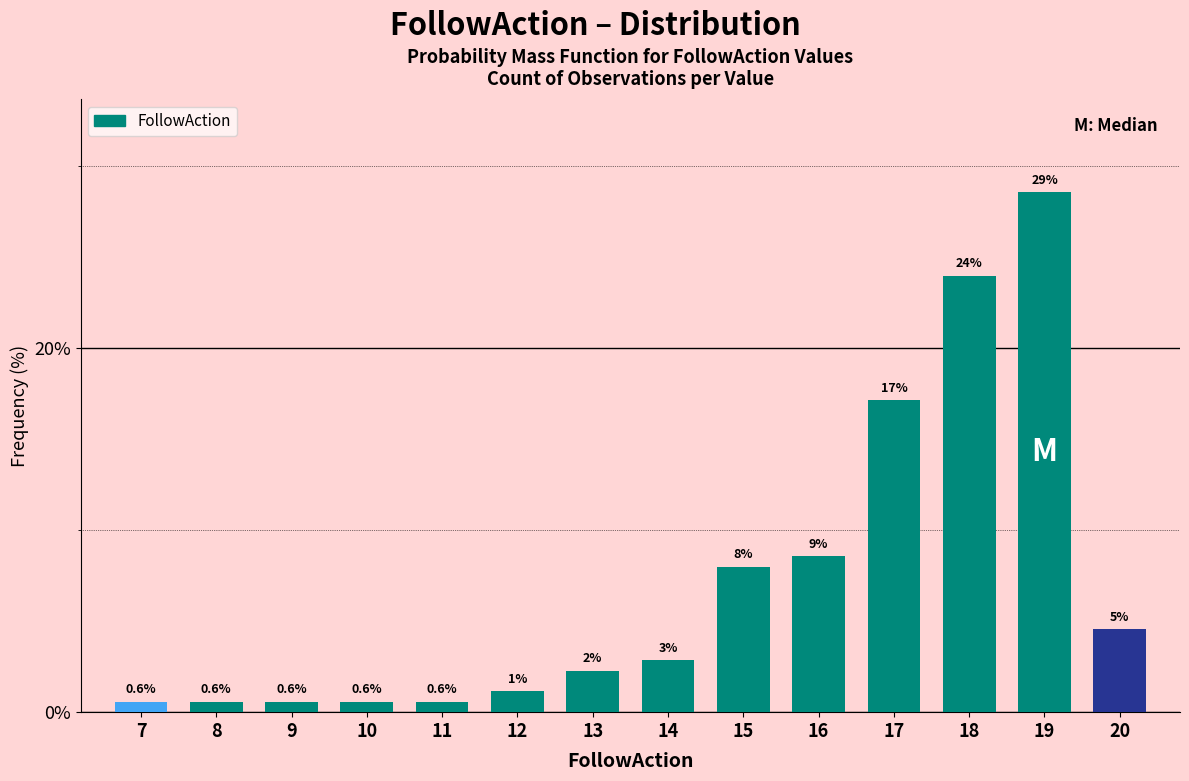

The chart shows a value of 8.6 at 16. True or false?

True